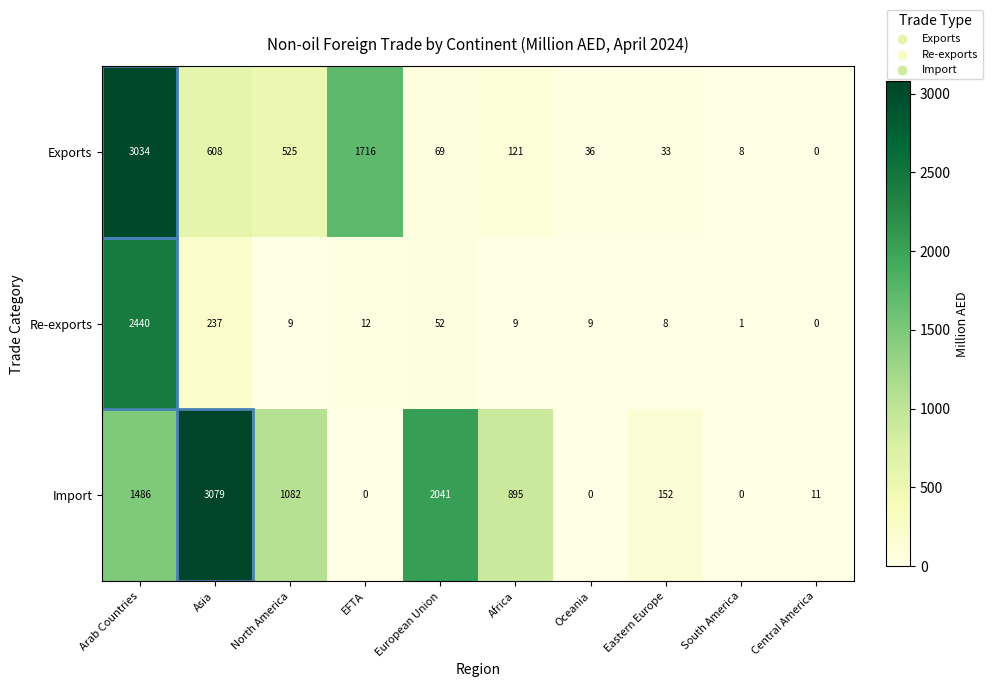

What is the difference between the maximum and minimum values in the Re-exports series?

2440